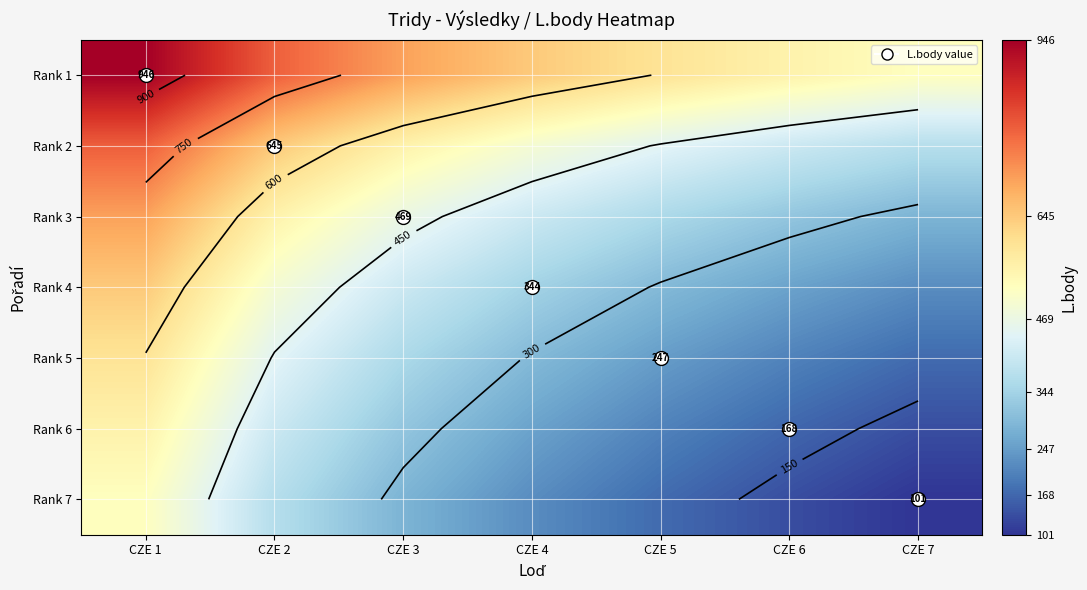

List the labels in order of Rank 7 value, largest first.

CZE 1, CZE 2, CZE 3, CZE 4, CZE 5, CZE 6, CZE 7